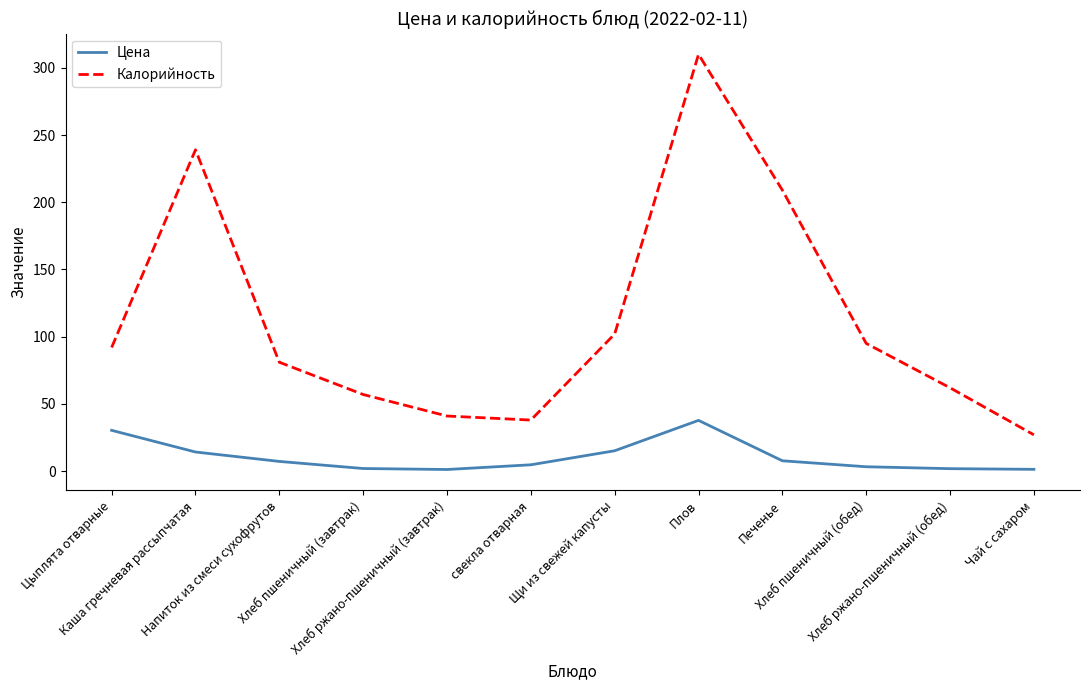

The Цена series shows 2.0 at Хлеб пшеничный (завтрак). True or false?

True